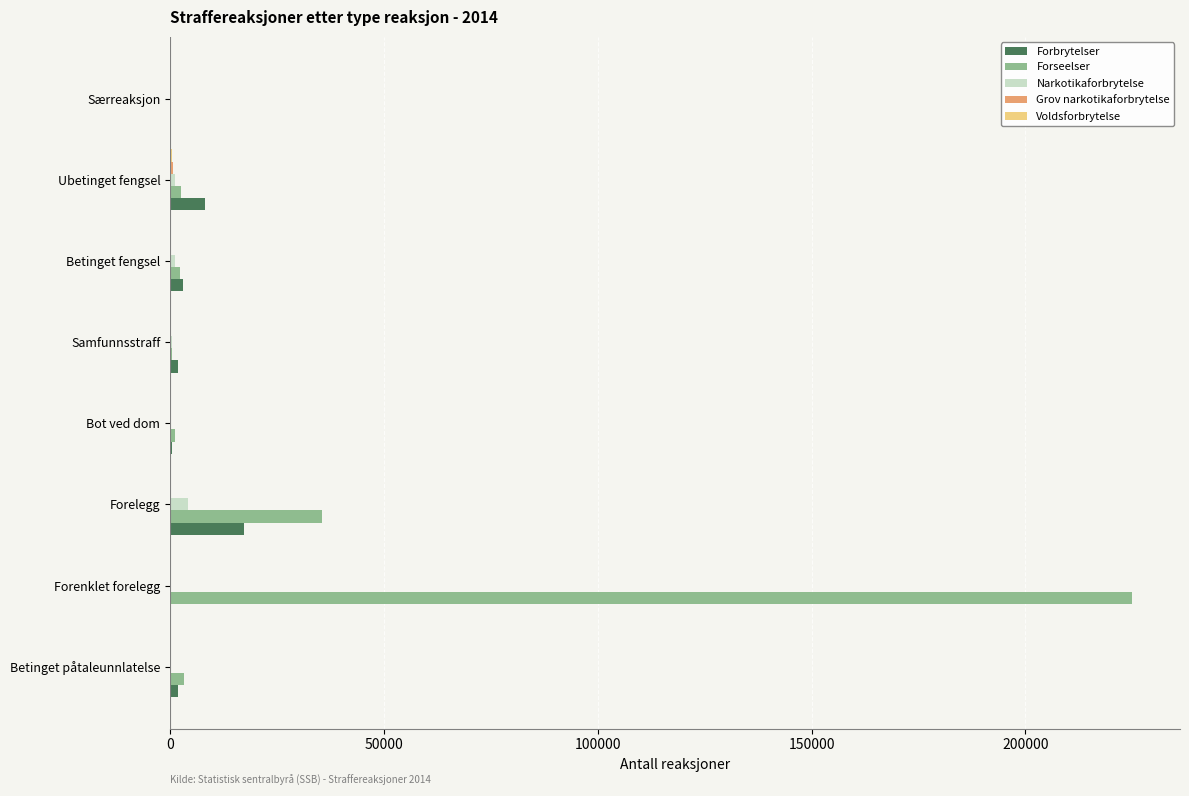

What is the sum of all Forbrytelser values?

32605